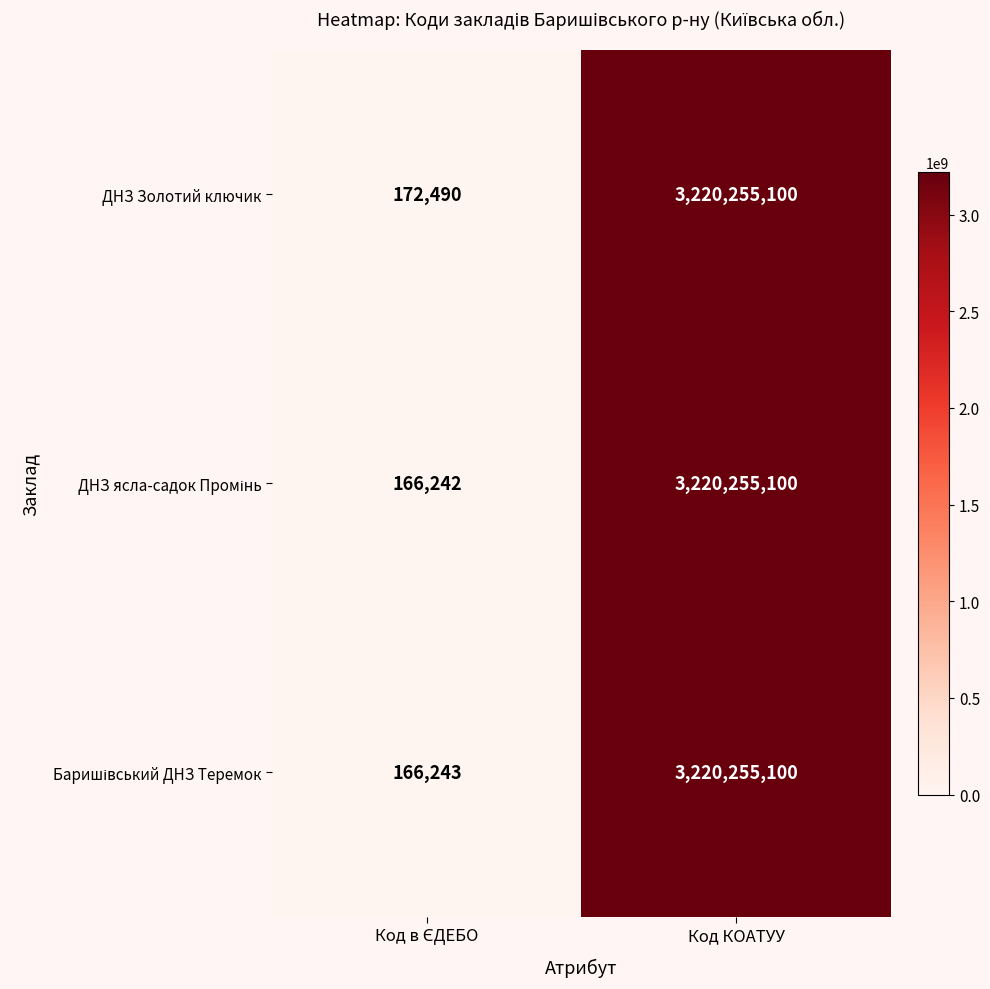

At which category is the sum across all series the highest?

Код КОАТУУ